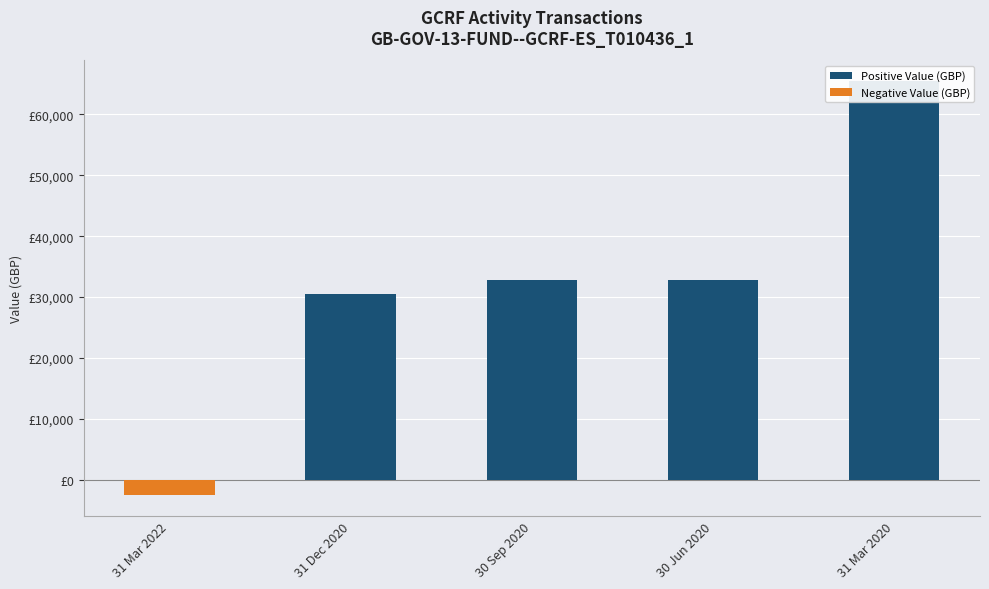

Reading left to right, transcribe all the data shown in this chart.

31 Mar 2022=-2534.8	31 Dec 2020=30461.8	30 Sep 2020=32735.1	30 Jun 2020=32735.1	31 Mar 2020=65470.1